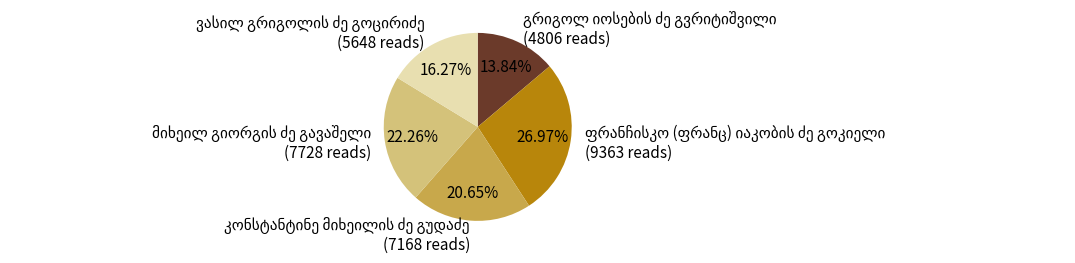

Does any single category account for the majority?

No